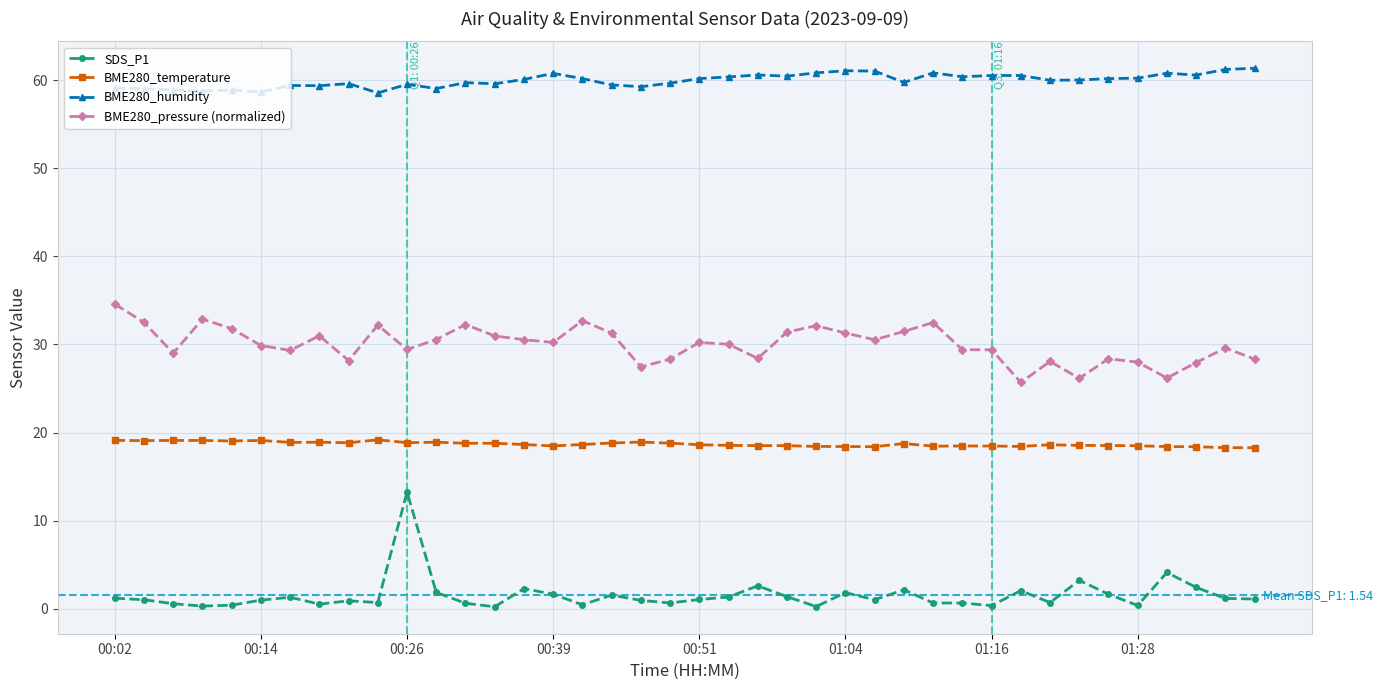

True or false: BME280_temperature and BME280_humidity intersect in this chart.

False